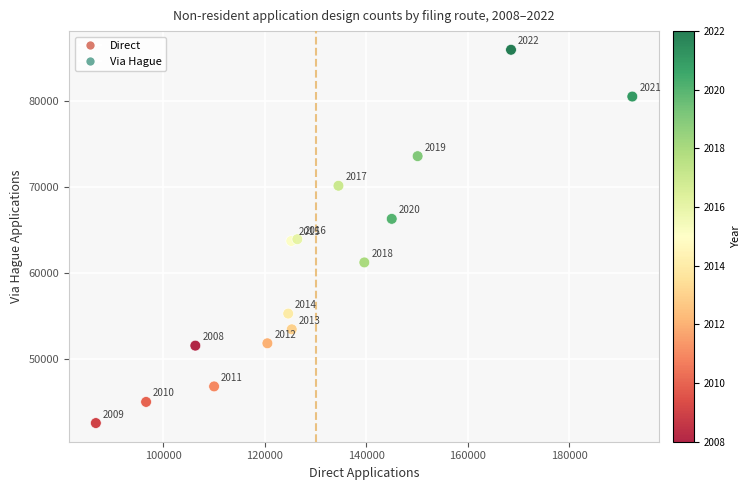

What is the range of X values (max minus min)?

105700